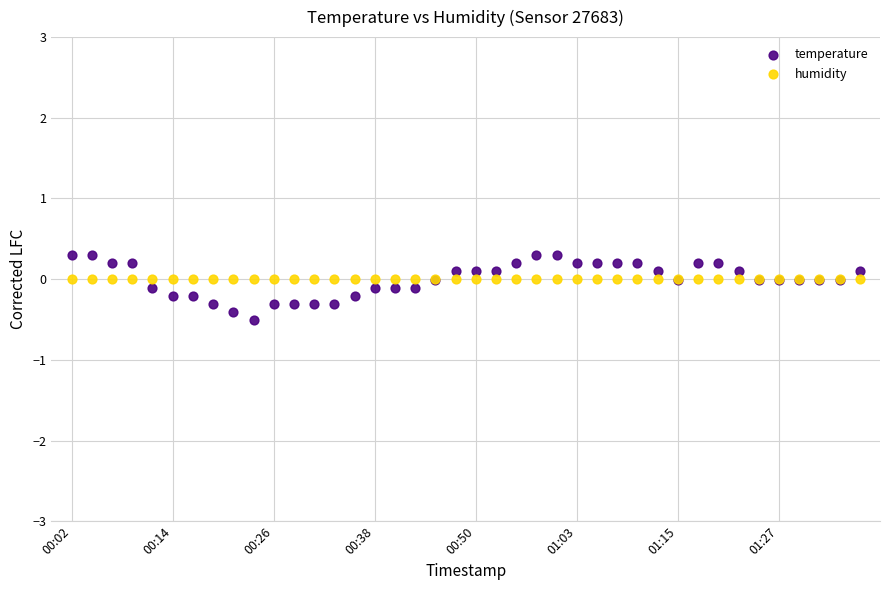

Which series reaches the minimum Y coordinate?

temperature